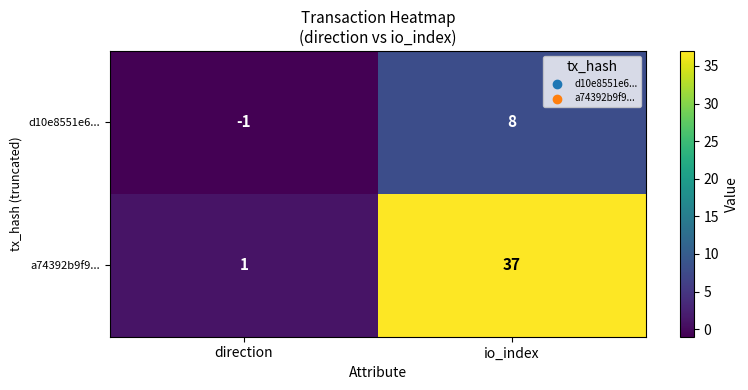

True or false: d10e8551e6... has a value of 8 at io_index.

True